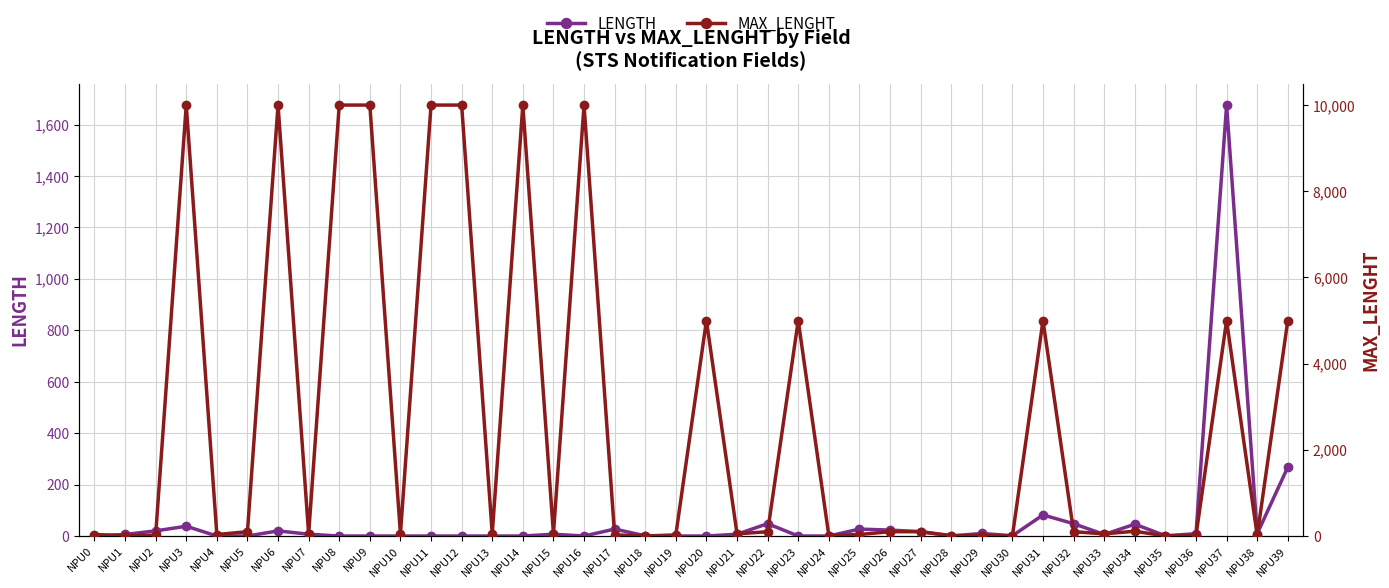

Reading left to right, extract all data points from this chart.

LENGTH: NPU0=0	NPU1=6	NPU2=20	NPU3=38	NPU4=0	NPU5=0	NPU6=20	NPU7=7	NPU8=0	NPU9=0	NPU10=0	NPU11=0	NPU12=0	NPU13=0	NPU14=0	NPU15=7	NPU16=0	NPU17=27	NPU18=1	NPU19=0	NPU20=0	NPU21=7	NPU22=48	NPU23=0	NPU24=0	NPU25=27	NPU26=23	NPU27=17	NPU28=0	NPU29=10	NPU30=1	NPU31=82	NPU32=48	NPU33=6	NPU34=46	NPU35=1	NPU36=9	NPU37=1676	NPU38=9	NPU39=268
MAX_LENGHT: NPU0=35	NPU1=7	NPU2=20	NPU3=10000	NPU4=35	NPU5=100	NPU6=10000	NPU7=50	NPU8=10000	NPU9=10000	NPU10=50	NPU11=10000	NPU12=10000	NPU13=50	NPU14=10000	NPU15=50	NPU16=10000	NPU17=27	NPU18=1	NPU19=25	NPU20=5000	NPU21=50	NPU22=100	NPU23=5000	NPU24=10	NPU25=35	NPU26=100	NPU27=100	NPU28=10	NPU29=10	NPU30=1	NPU31=5000	NPU32=100	NPU33=50	NPU34=111	NPU35=1	NPU36=12	NPU37=5000	NPU38=12	NPU39=5000